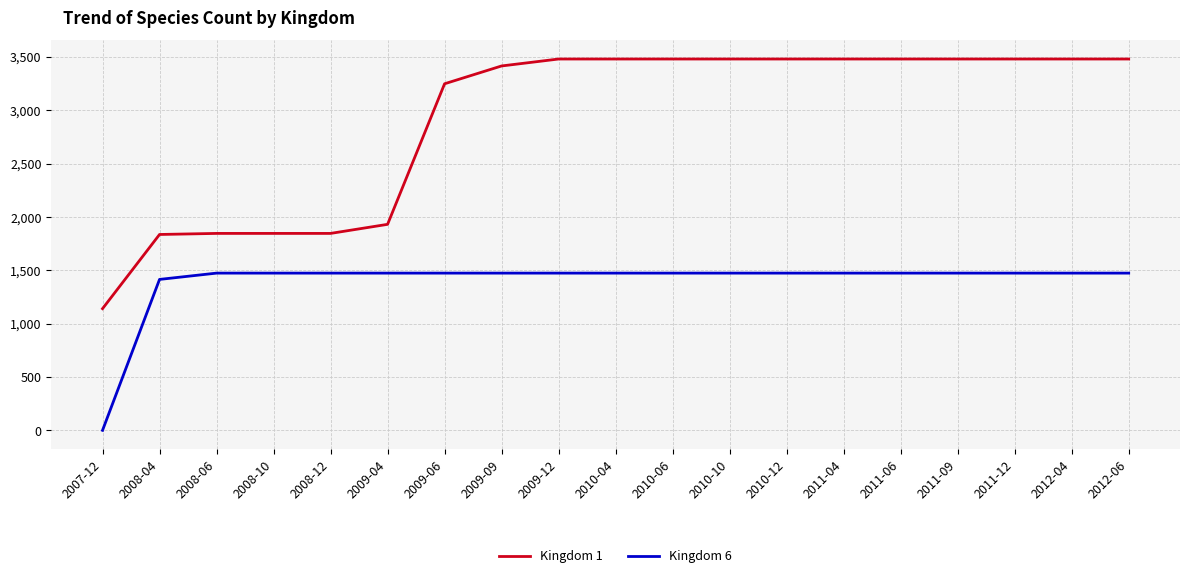

What value does the Kingdom 1 series have at 2008-06, to the nearest 10?

1850